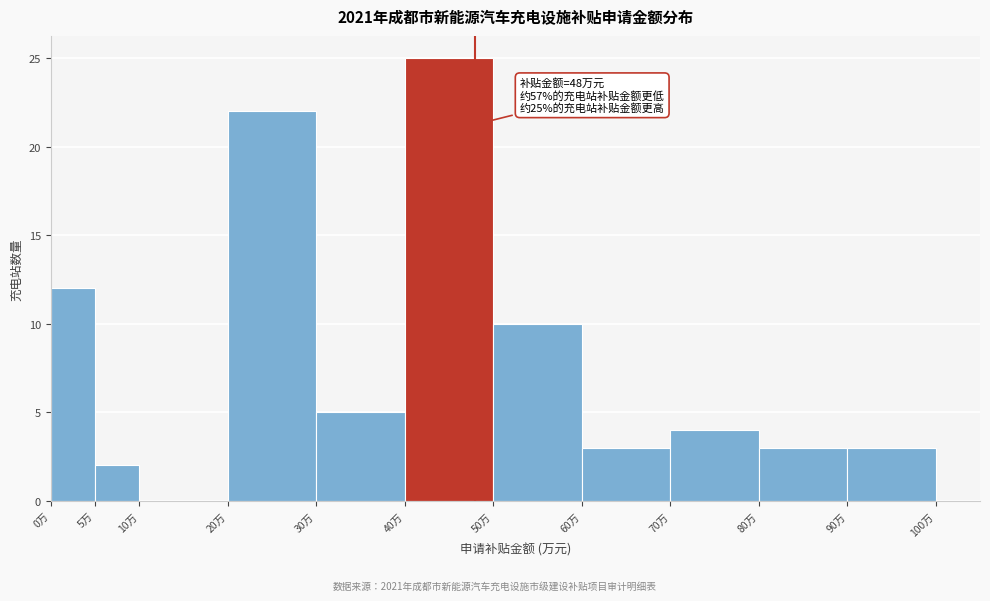

Over which range of the x-axis is the bar tallest?

40 to 50